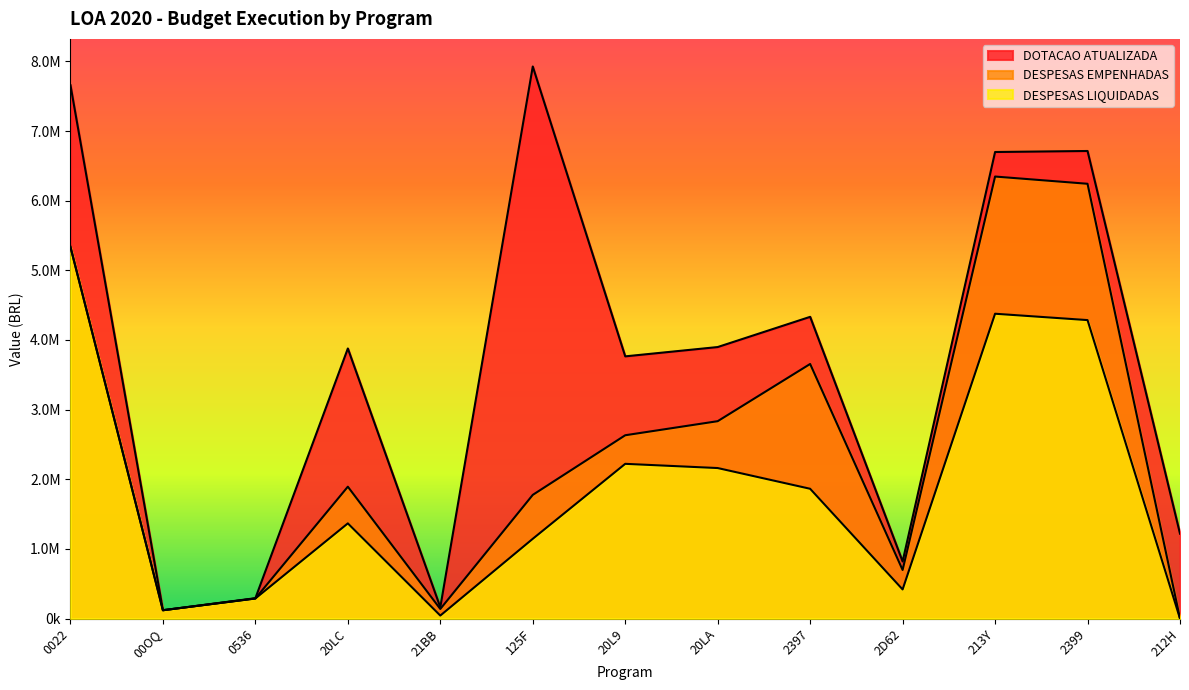

How many interior local peaks does the DESPESAS LIQUIDADAS series have?

3